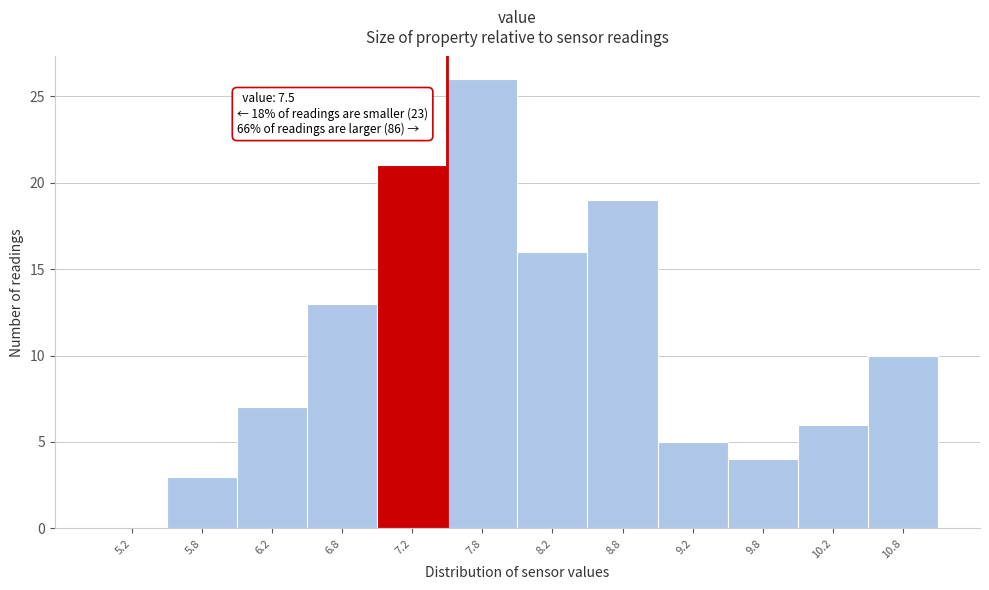

Over which range of the x-axis is the bar tallest?

7.5 to 8.0